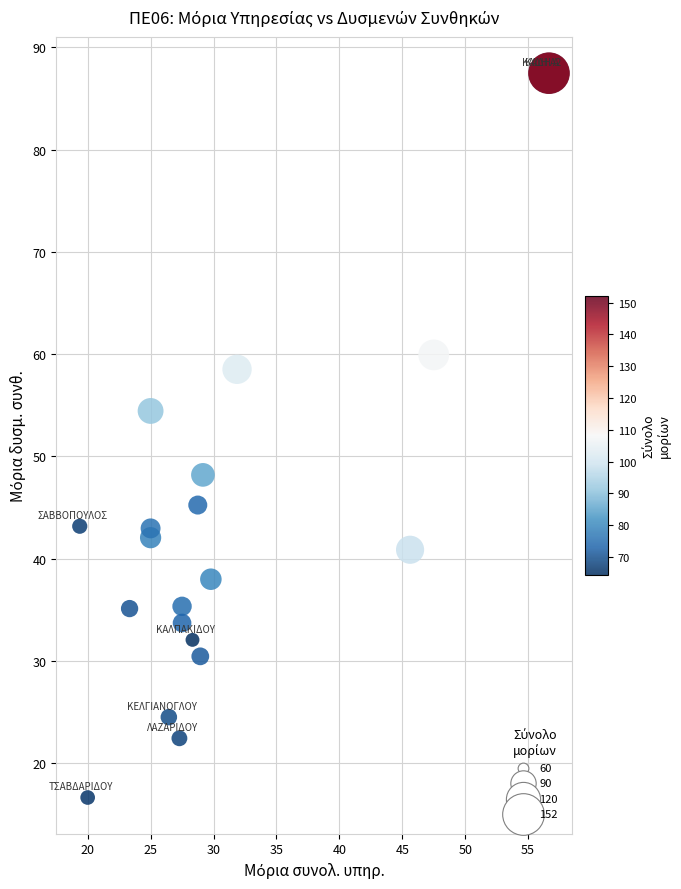

What Y value in the scatter plot is closest to 52?

54.5